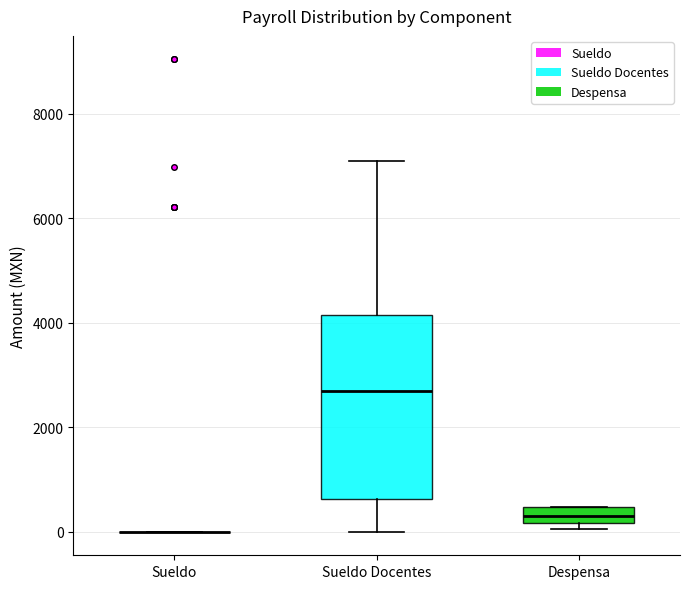

Where is the upper edge of the box for Despensa on the y-axis? The values are not printed on the chart, so give them approximately, as read against the axis.

400